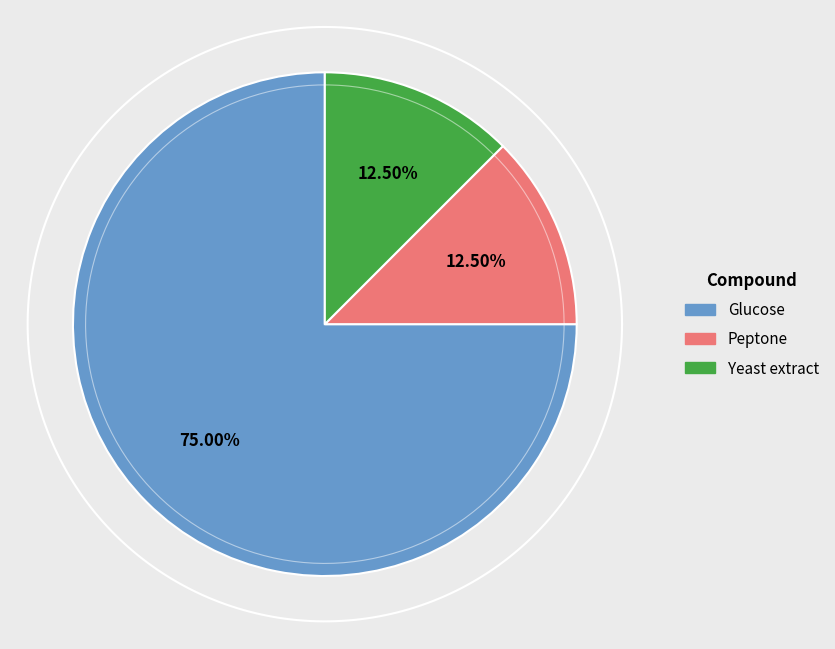

What percentage is the Yeast extract slice, to the nearest percent?

12%